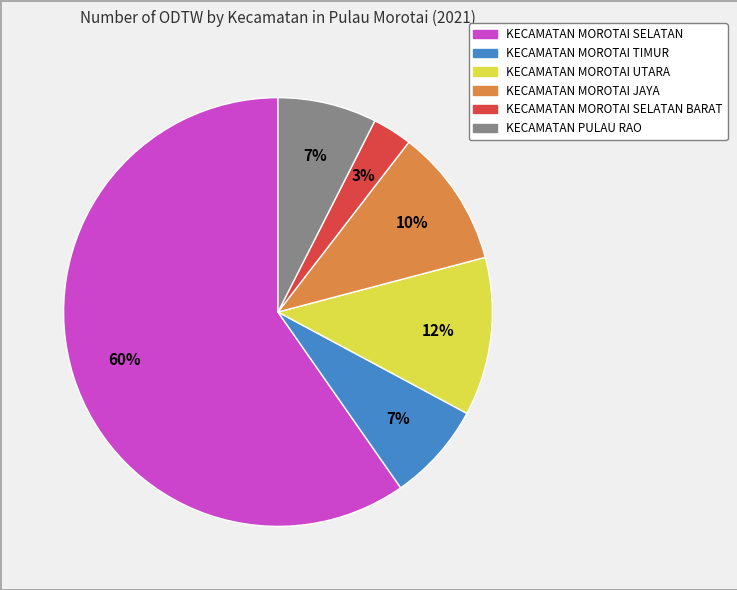

Does any single category account for the majority?

Yes